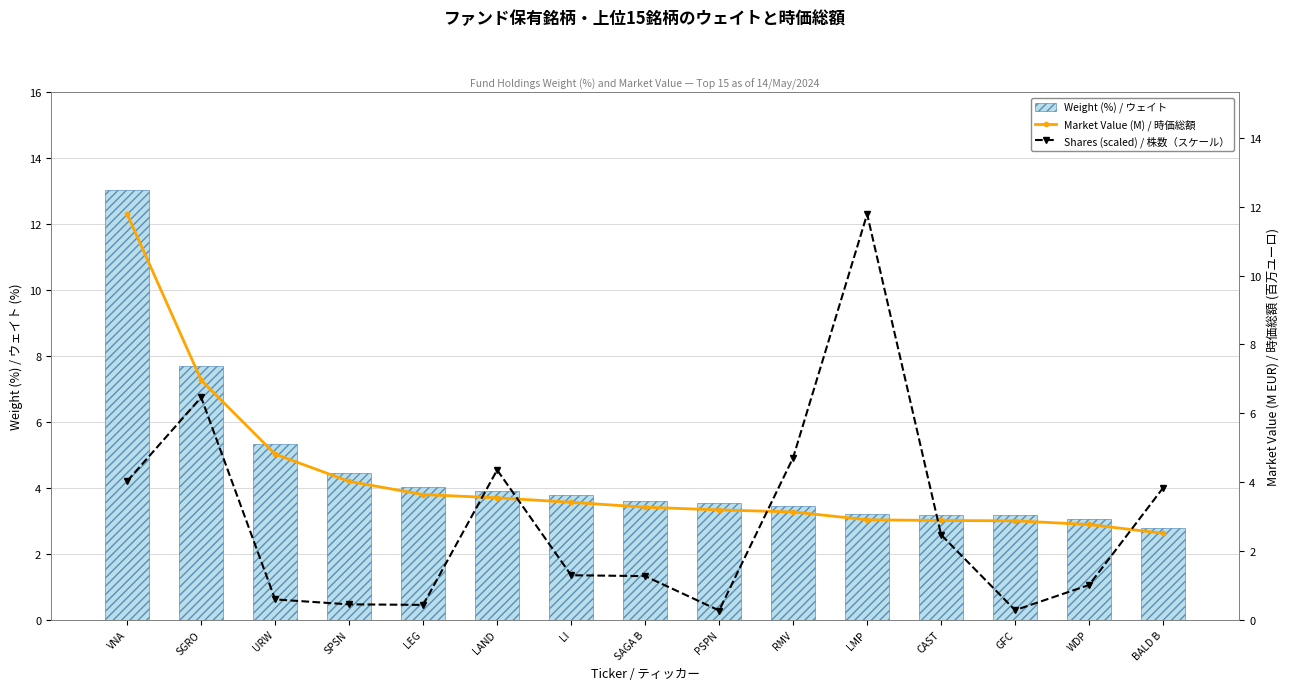

What is the value of the Weight (%) / ウェイト bar at the 15th from the left?

2.8